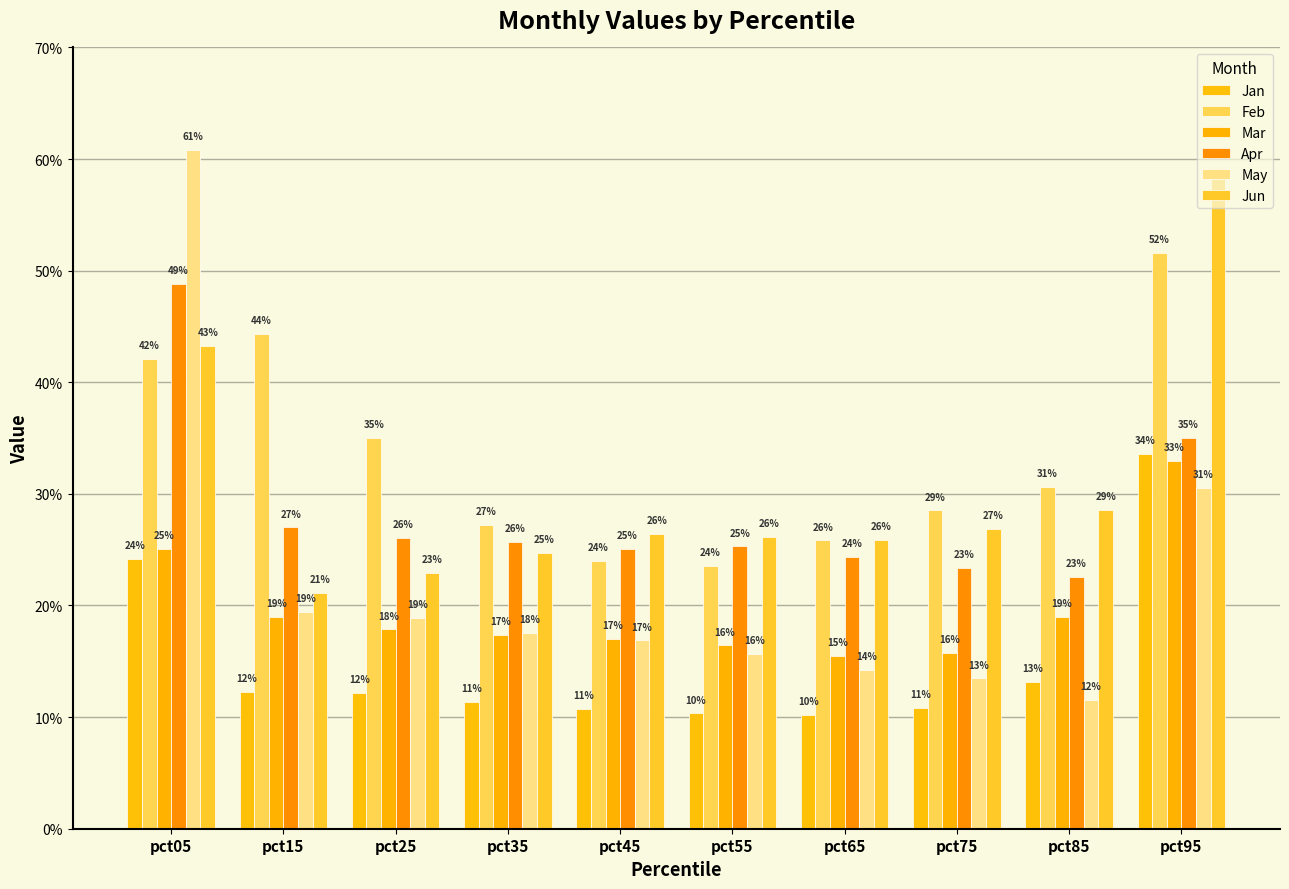

What is the maximum value for Mar?

0.3